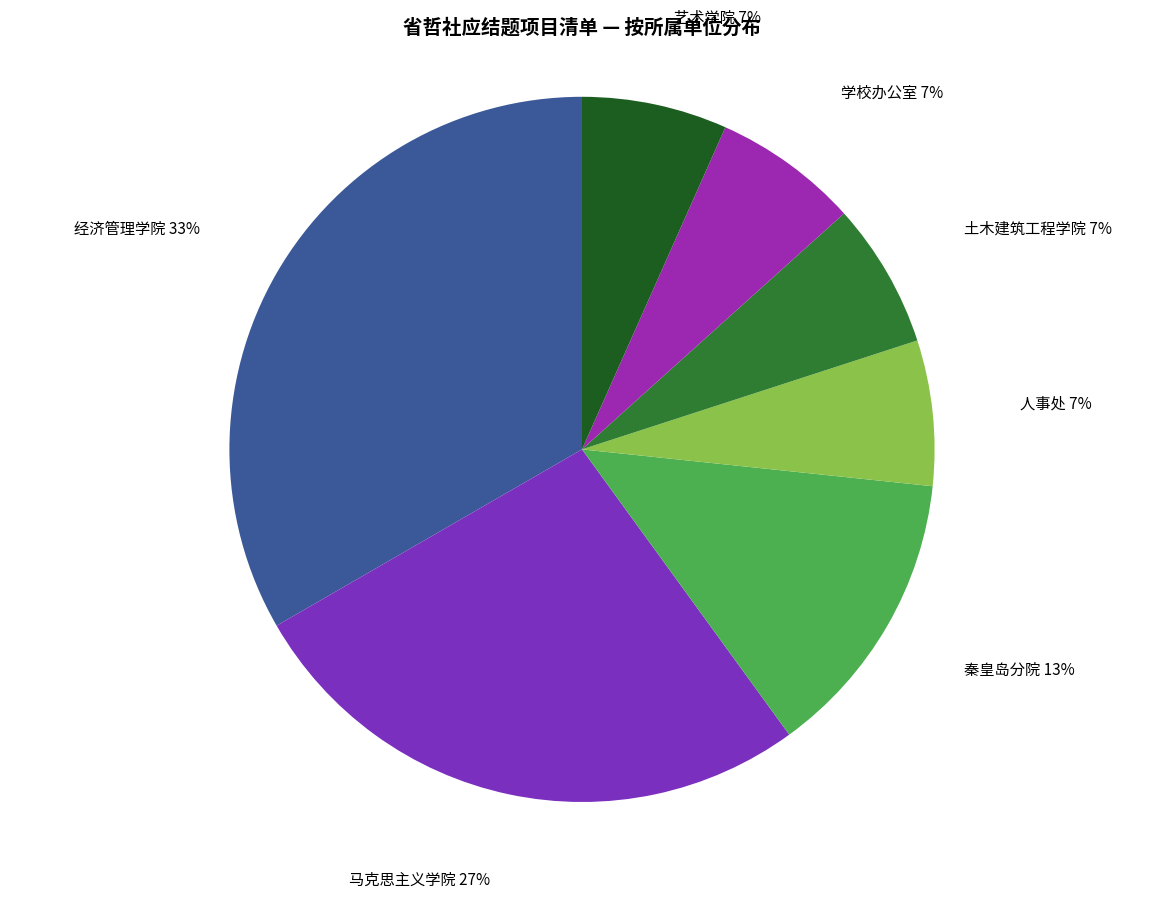

How many slices are in this pie chart?

7